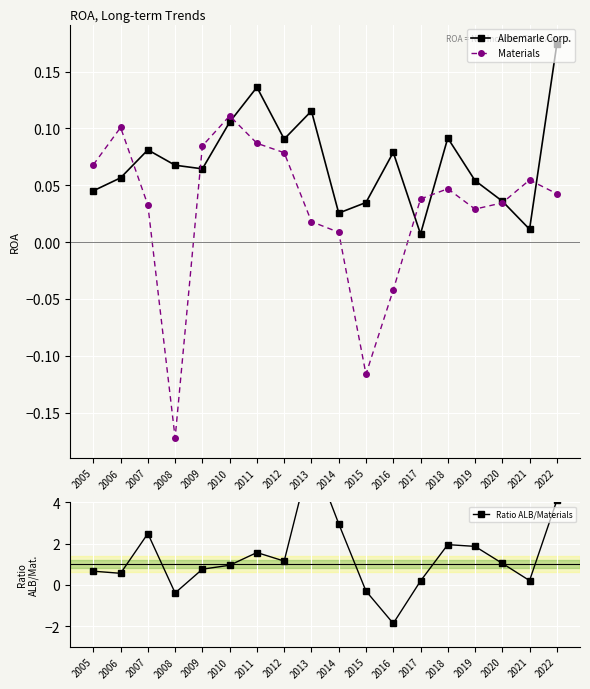

True or false: Albemarle Corp. has a value of 0.1 at 2018.

True